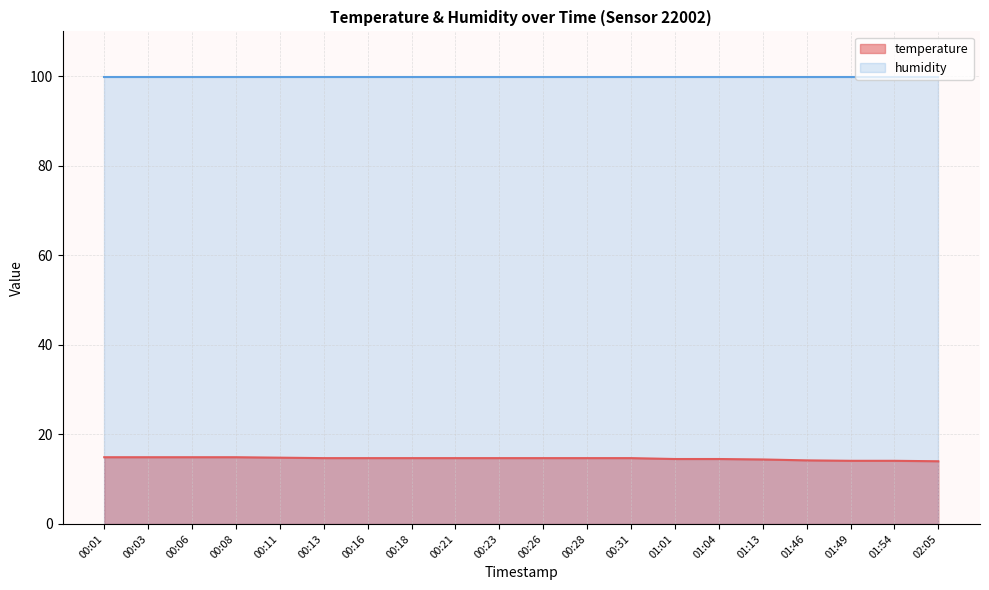

Approximately how many times larger is the value at 00:08 compared to 01:46?

1.0